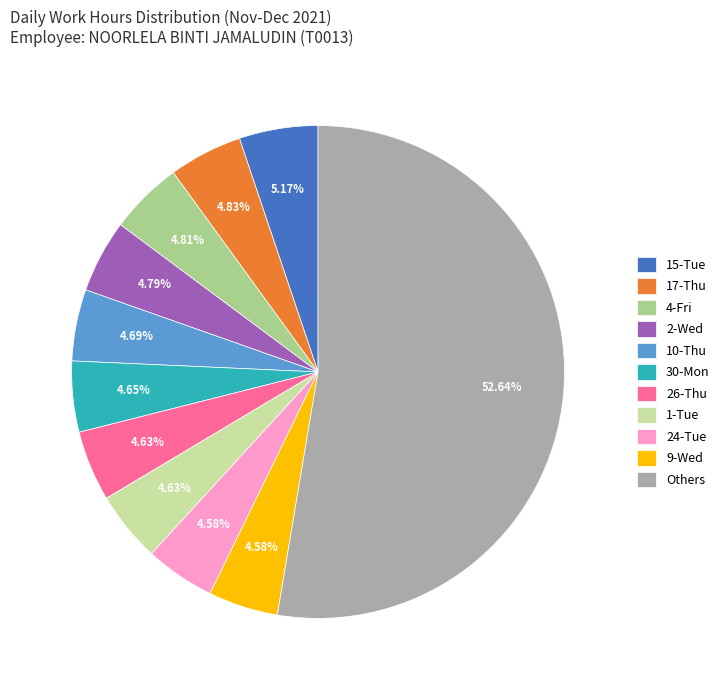

Does 24-Tue represent more than half of the total?

No